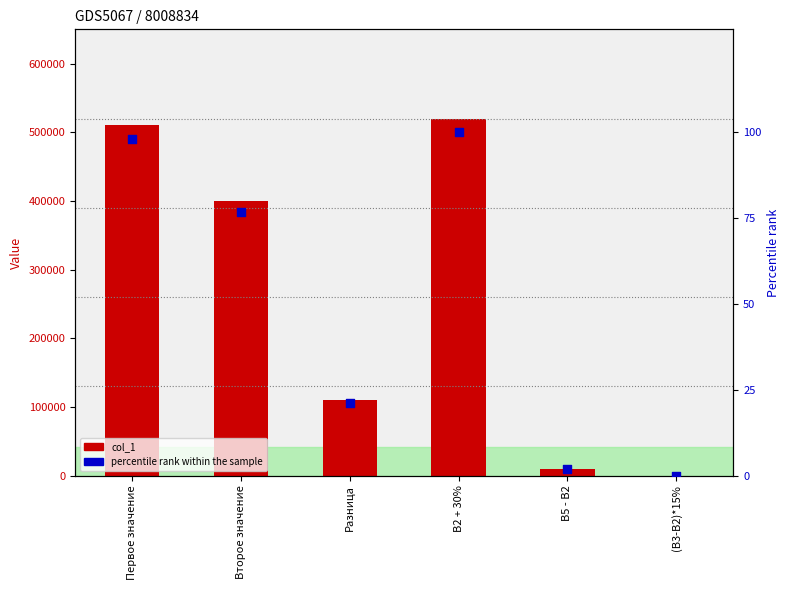

What are all the series names shown in the legend?

col_1, percentile rank within the sample